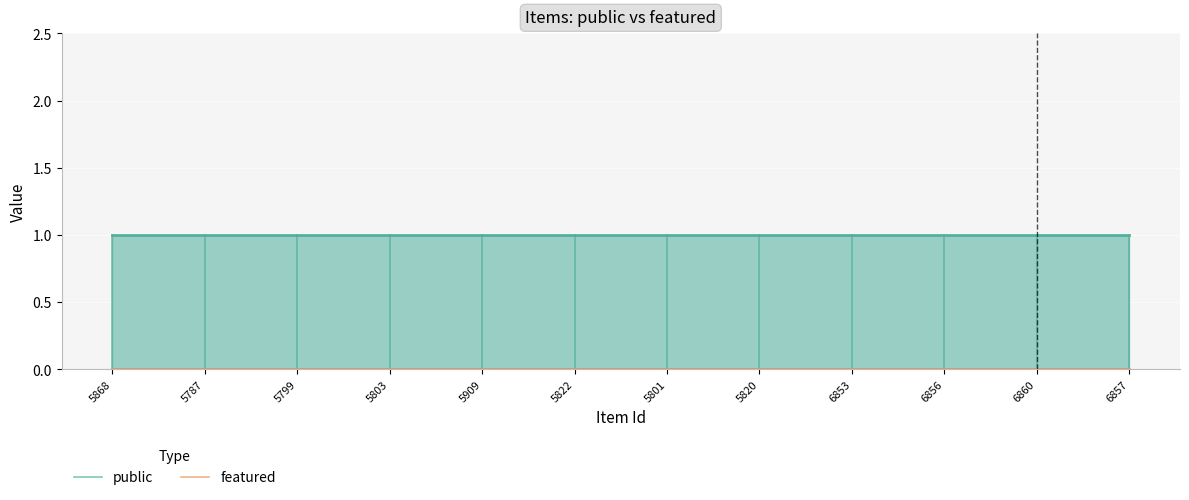

True or false: featured and public cross at least once.

False